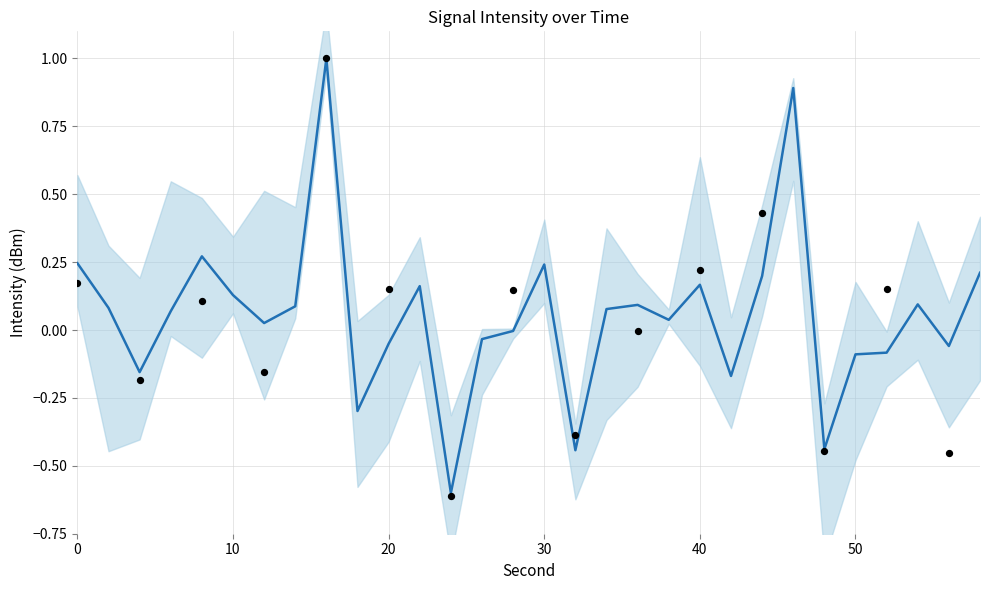

What is the change in value from 0 to 50?

-0.3